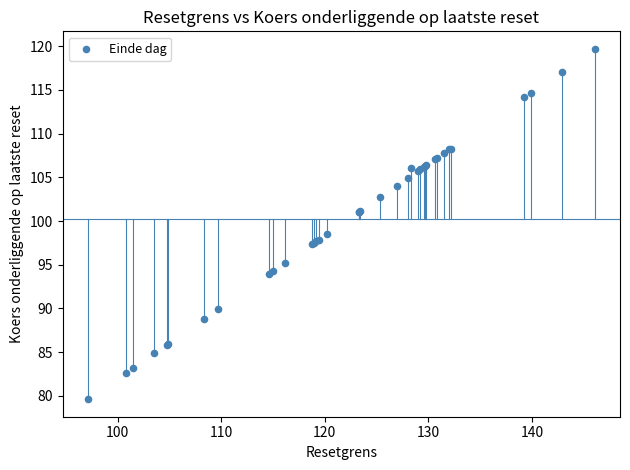

What Y value in the scatter plot is closest to 99?

98.5